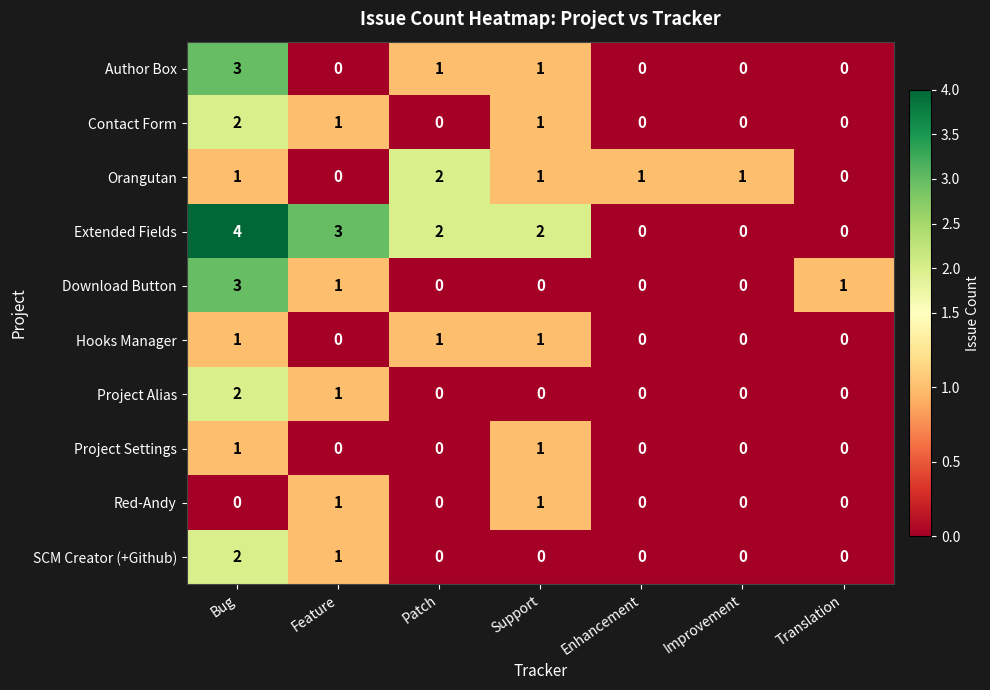

How many Download Button values are between 0 and 1?

6